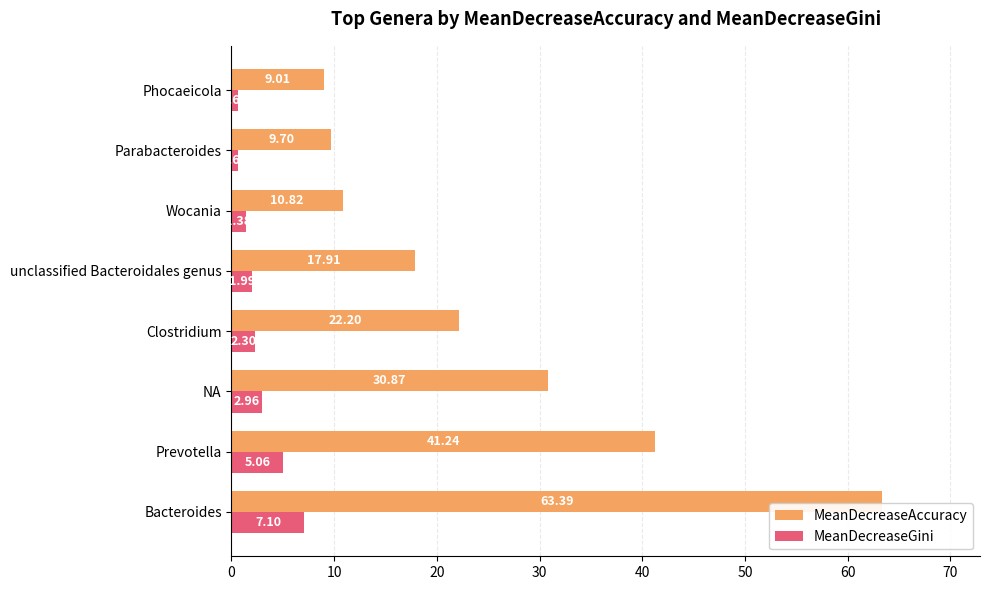

Which category has the lowest value across all series?

Parabacteroides